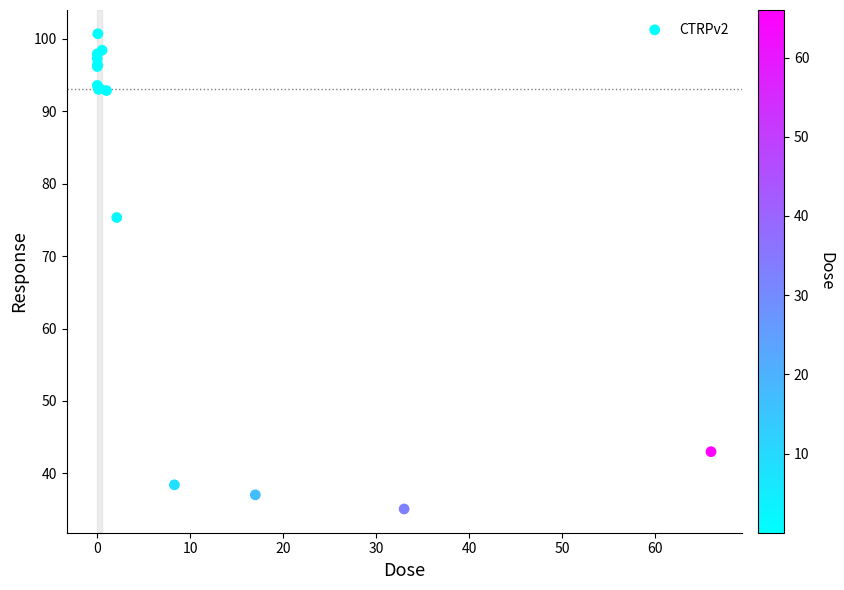

What Y value in the scatter plot is closest to 67?

75.3